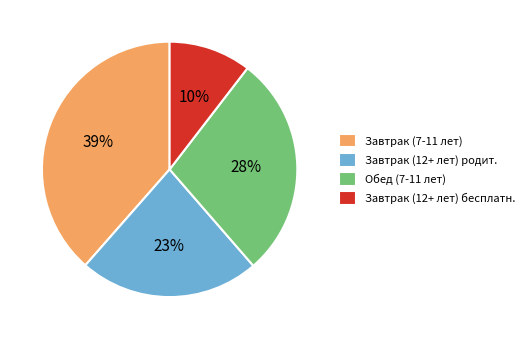

True or false: Завтрак (7-11 лет) accounts for 39% of the total.

True